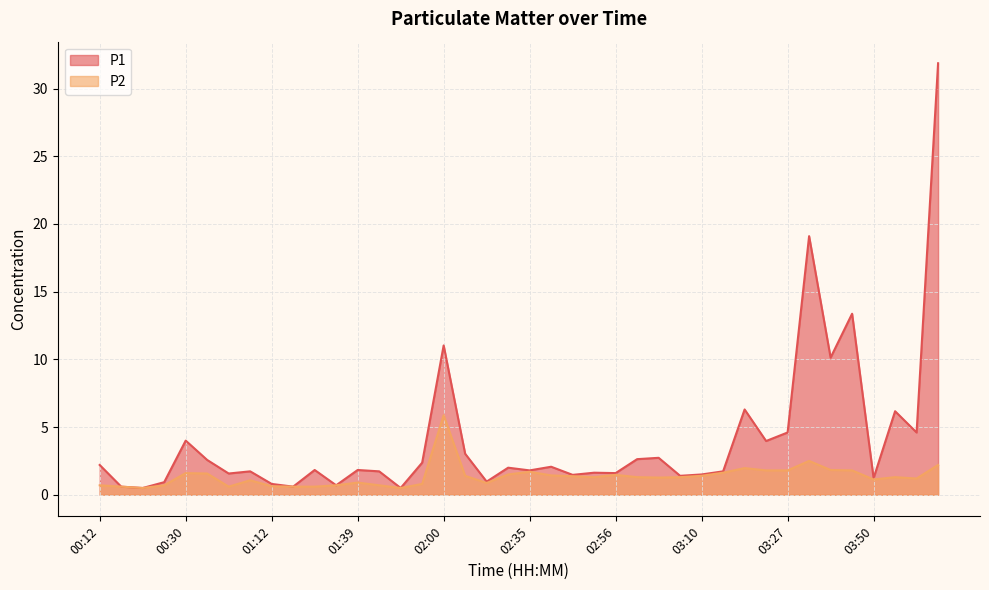

Rank the series at 01:14 from lowest to highest value.

P1, P2